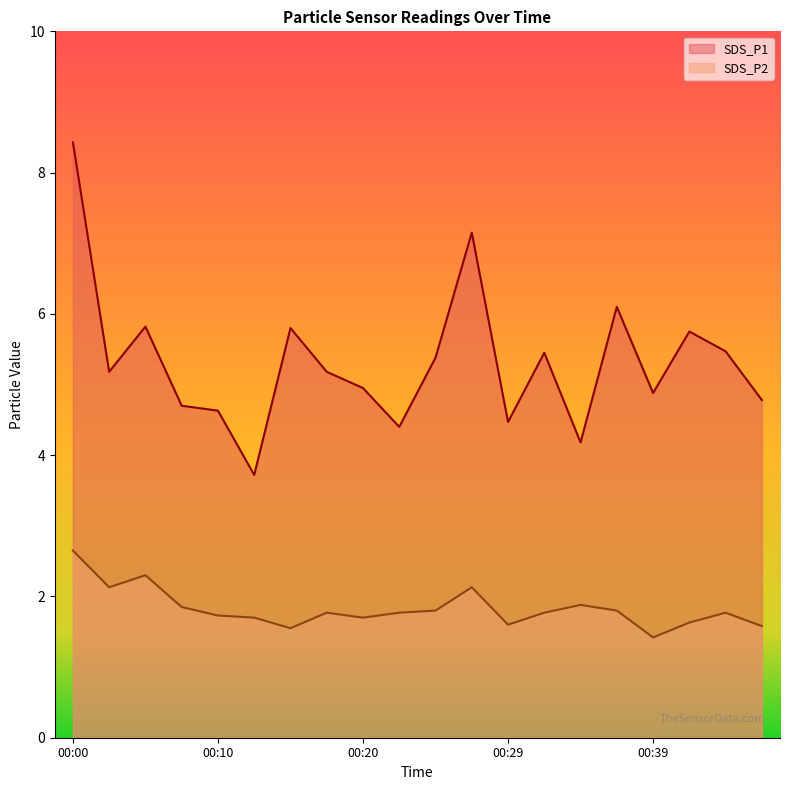

True or false: SDS_P2 and SDS_P1 cross at least once.

False